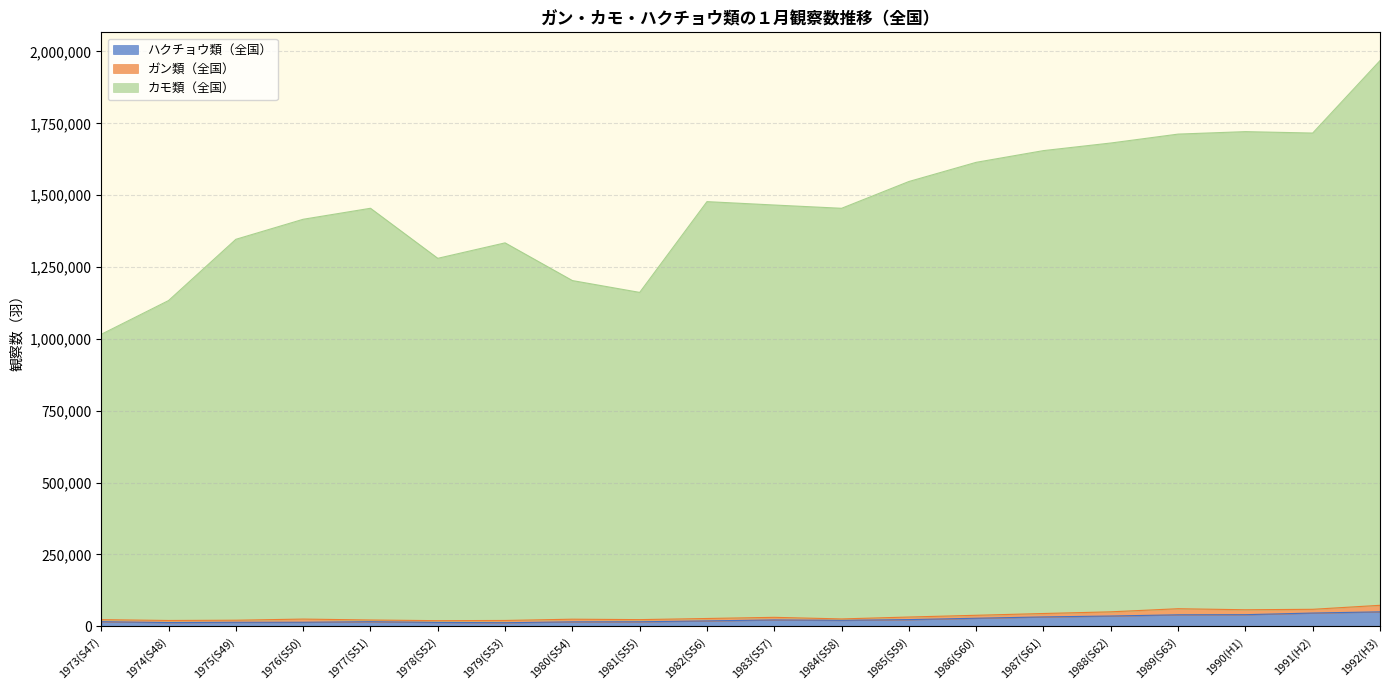

How many lines are shown in the chart?

3